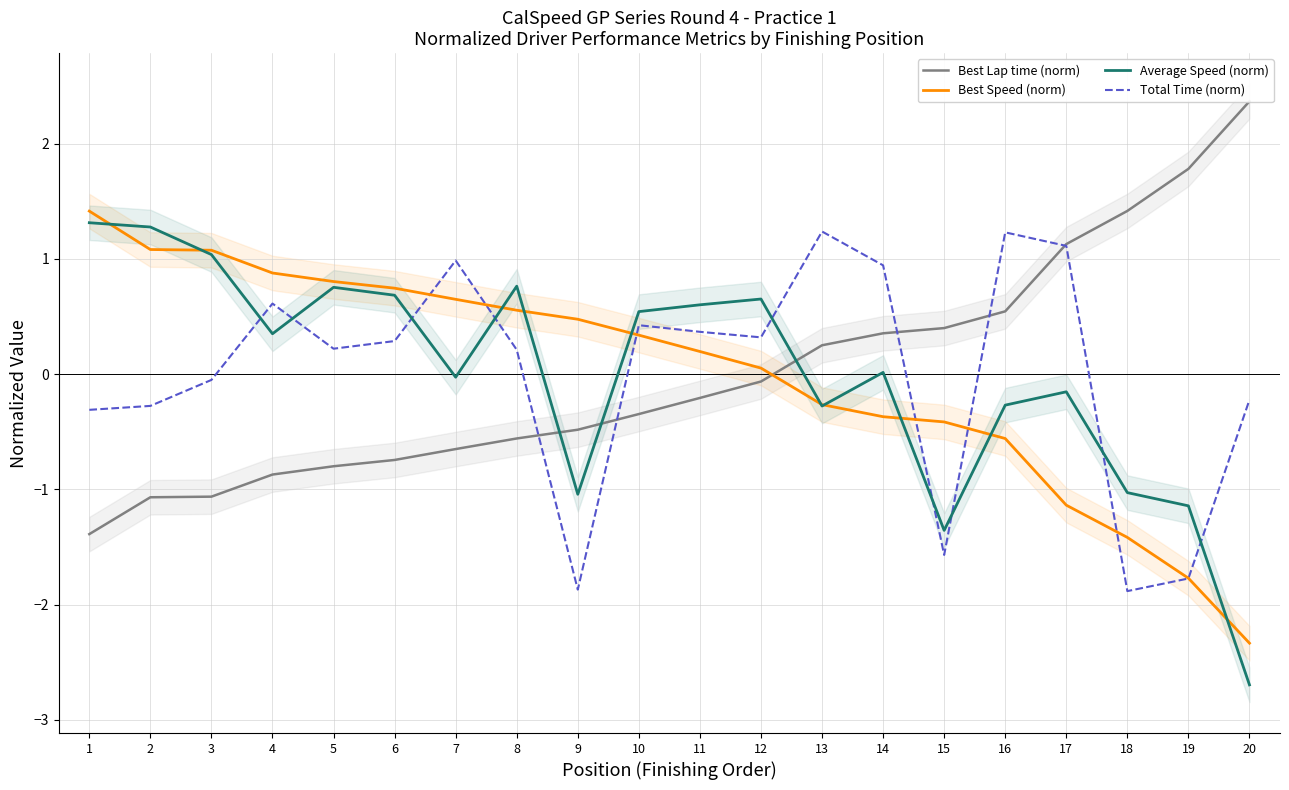

What is the total value across all series at 17?

1.0